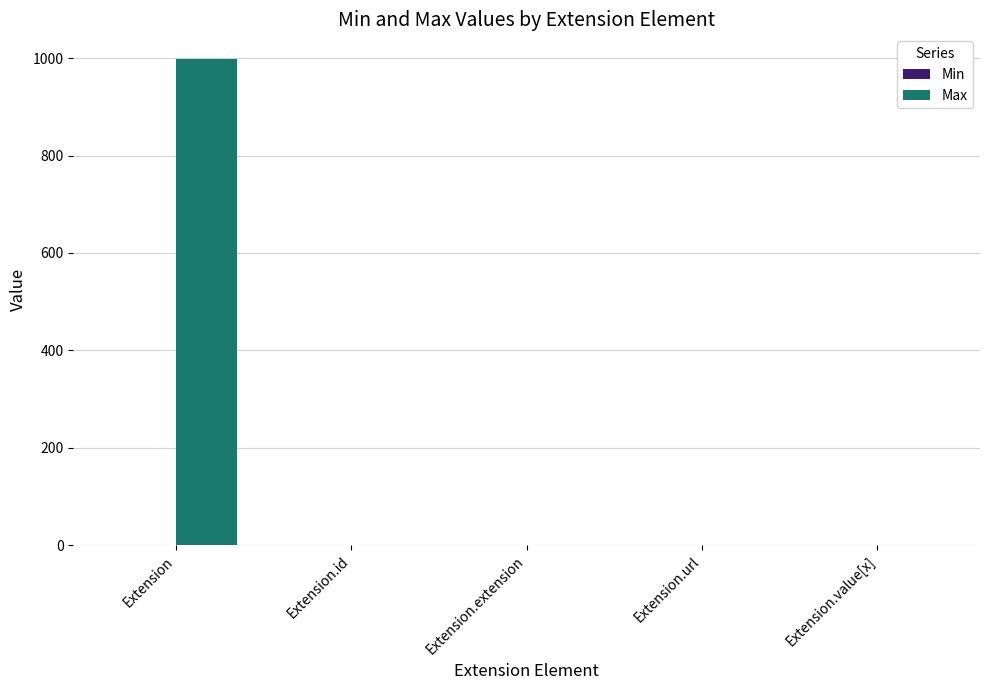

At which label does Max first exceed 1?

Extension